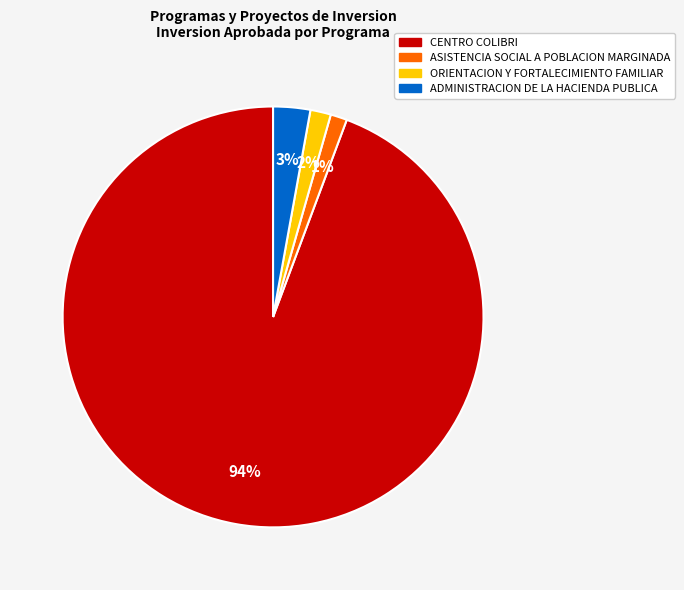

Is there a majority slice in this chart?

Yes